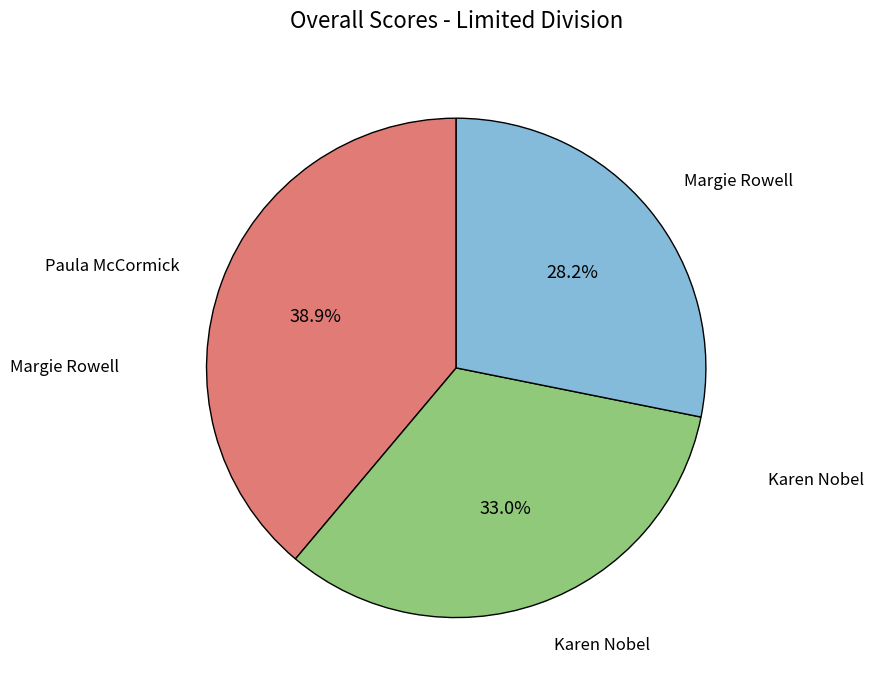

Which has a higher value, Paula McCormick or Margie Rowell?

Paula McCormick